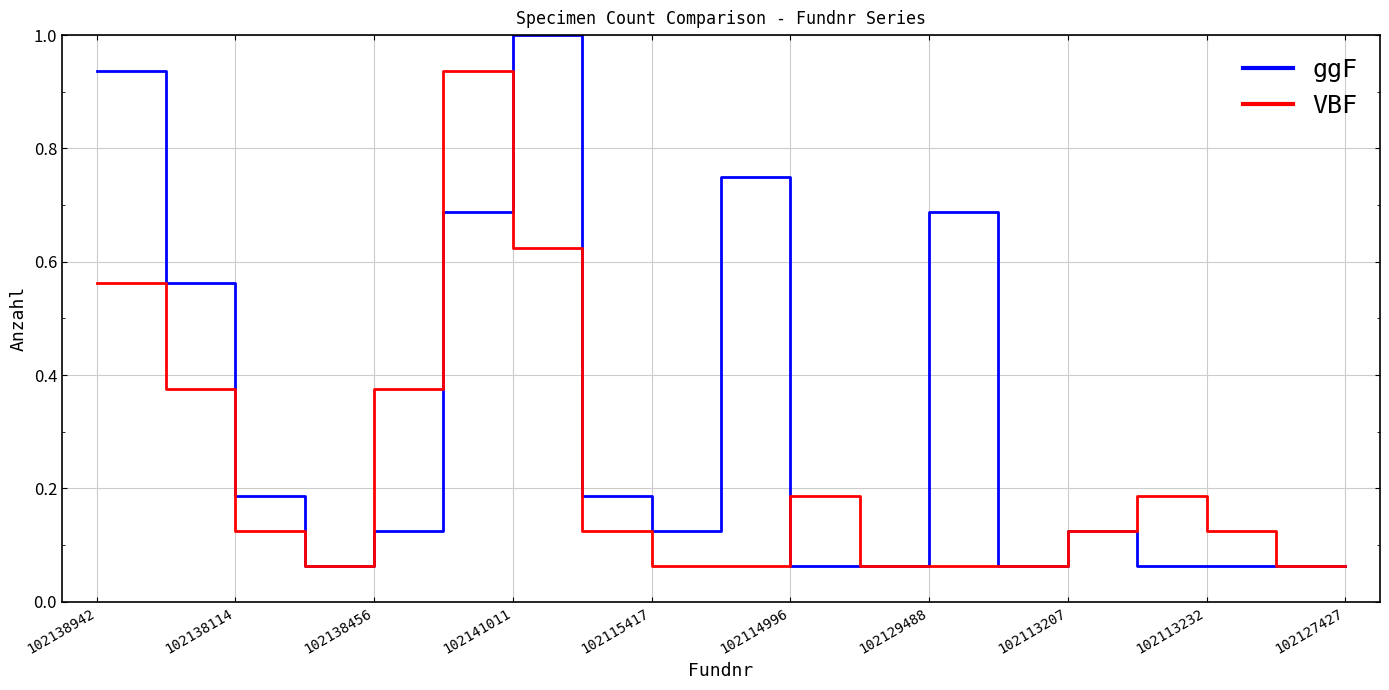

Rank the series by their average value, from lowest to highest.

VBF, ggF